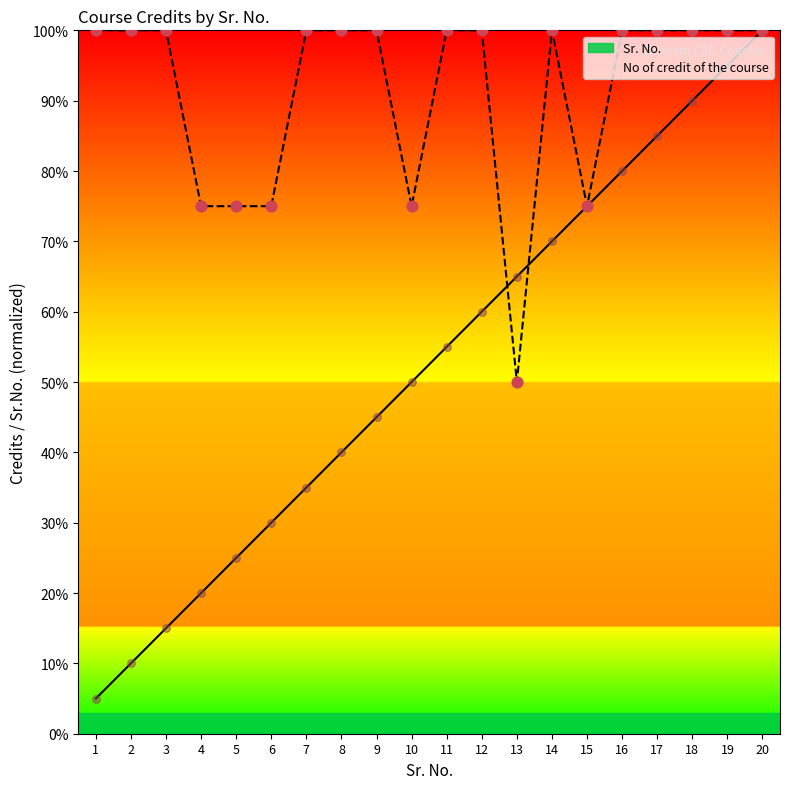

Which series reaches the maximum Y coordinate?

Sr. No.